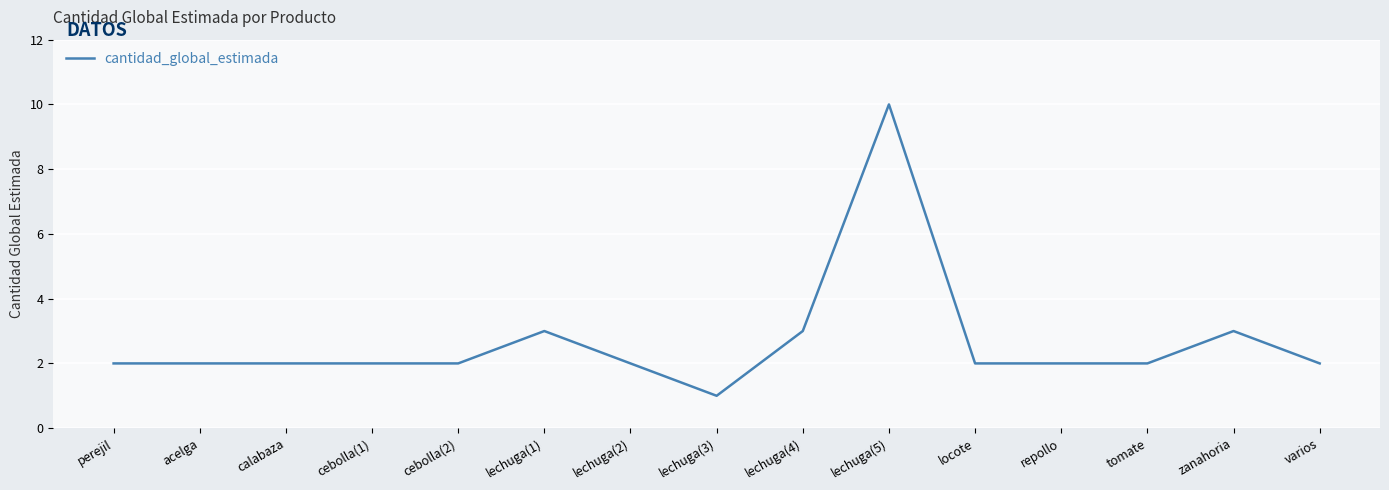

What is the greatest value displayed?

10